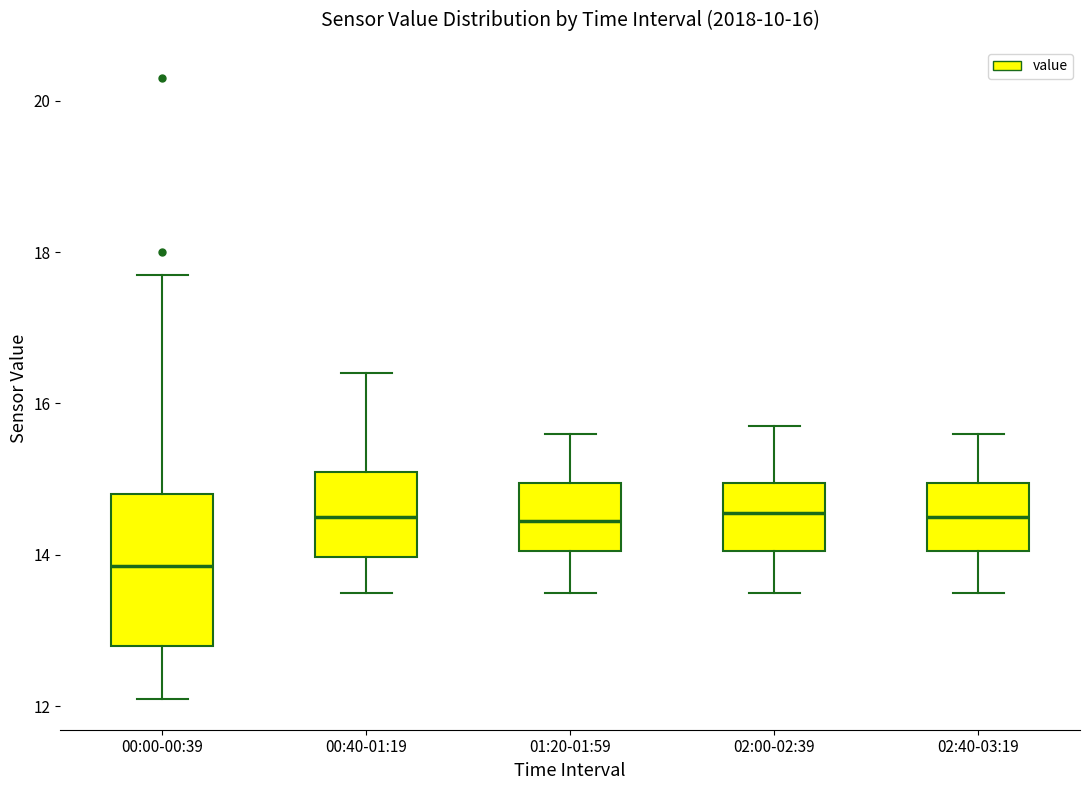

Which box has the lowest median line?

00:00-00:39